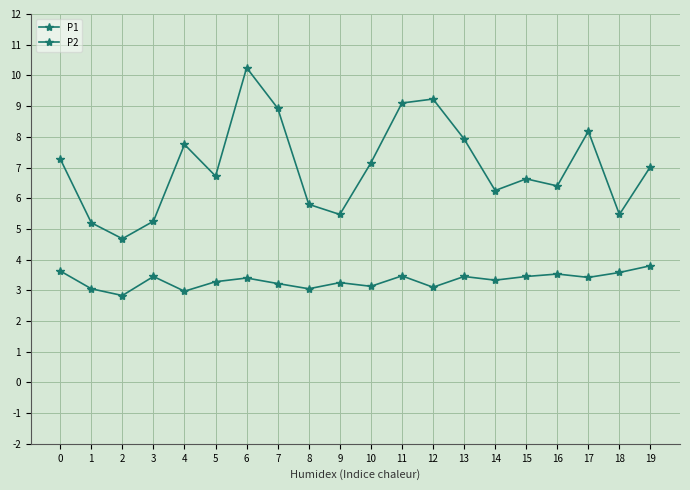

How many values in the P1 series exceed 7?

10